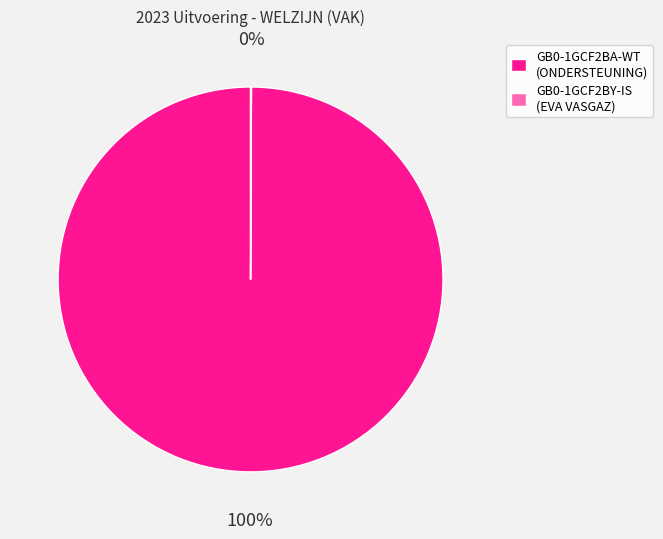

To the nearest percent, what portion does GB0-1GCF2BA-WT (ONDERSTEUNING) represent?

100%